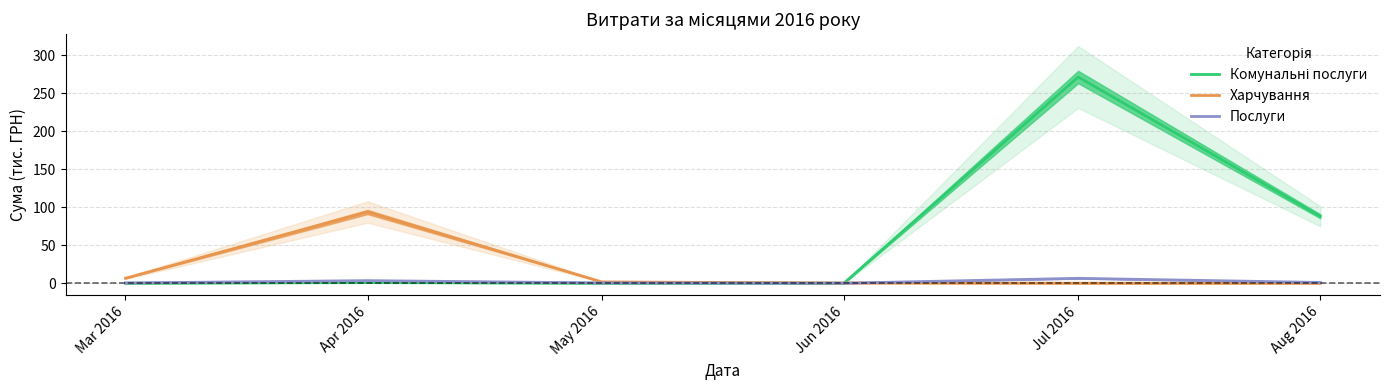

Rank the series by their average value, from highest to lowest.

Комунальні послуги, Харчування, Послуги